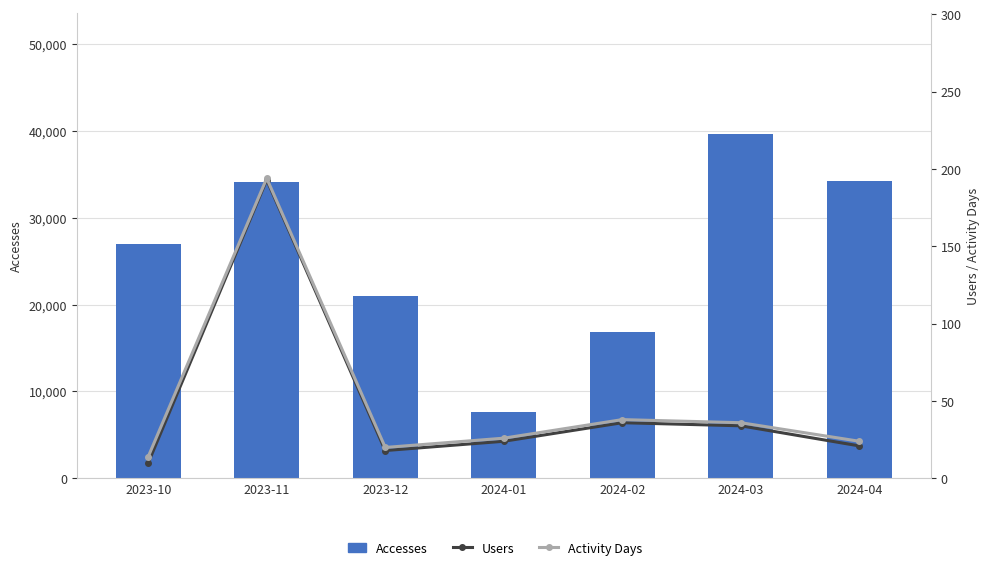

How many groups of bars are there?

7